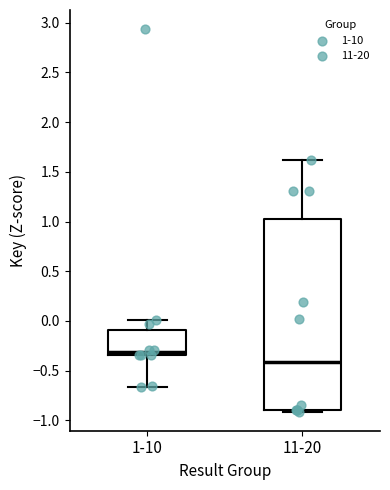

Which box has the lowest median line?

11-20